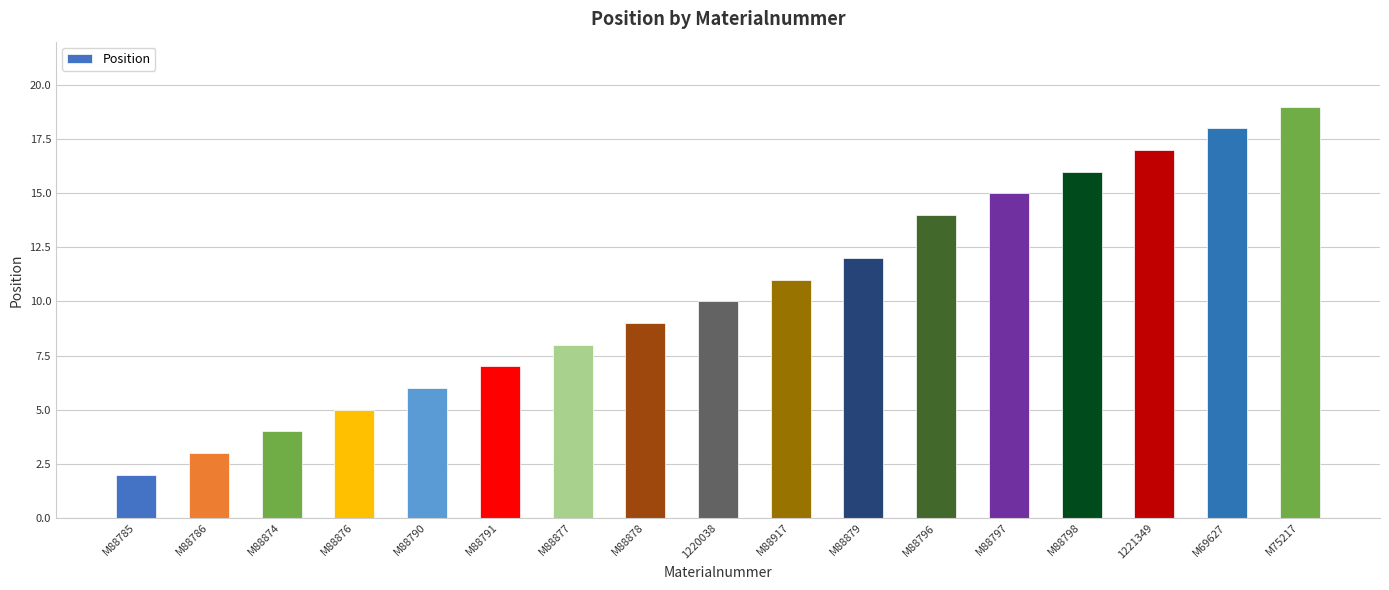

How many categories are shown in the chart?

17